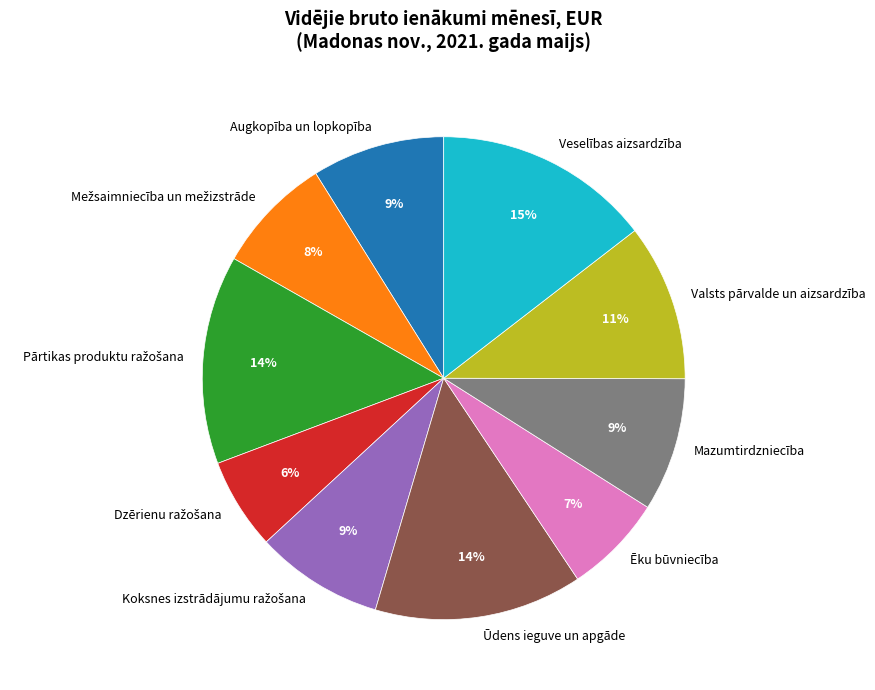

To the nearest percent, what is the average slice percentage?

10%